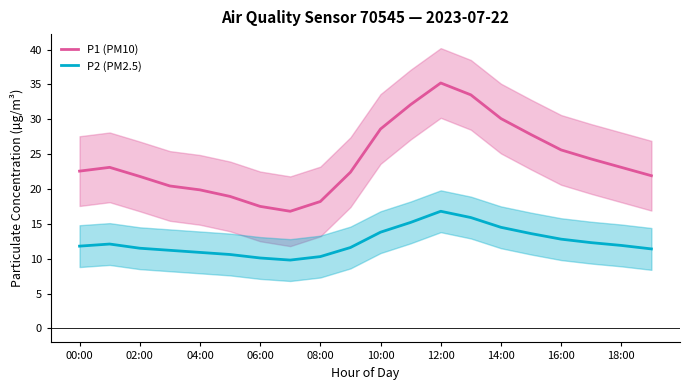

Count the number of data series in this chart.

2